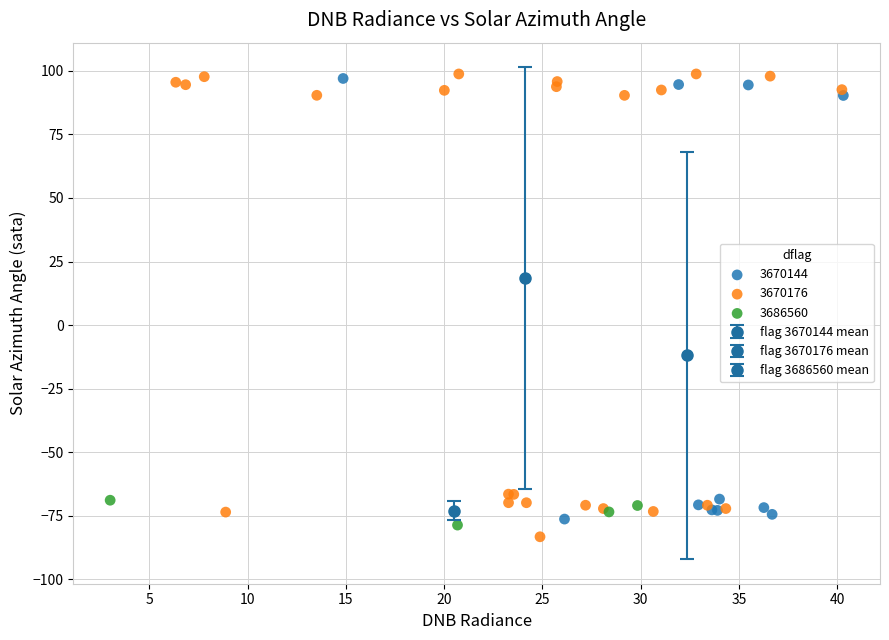

Which series reaches the maximum Y coordinate?

3670176